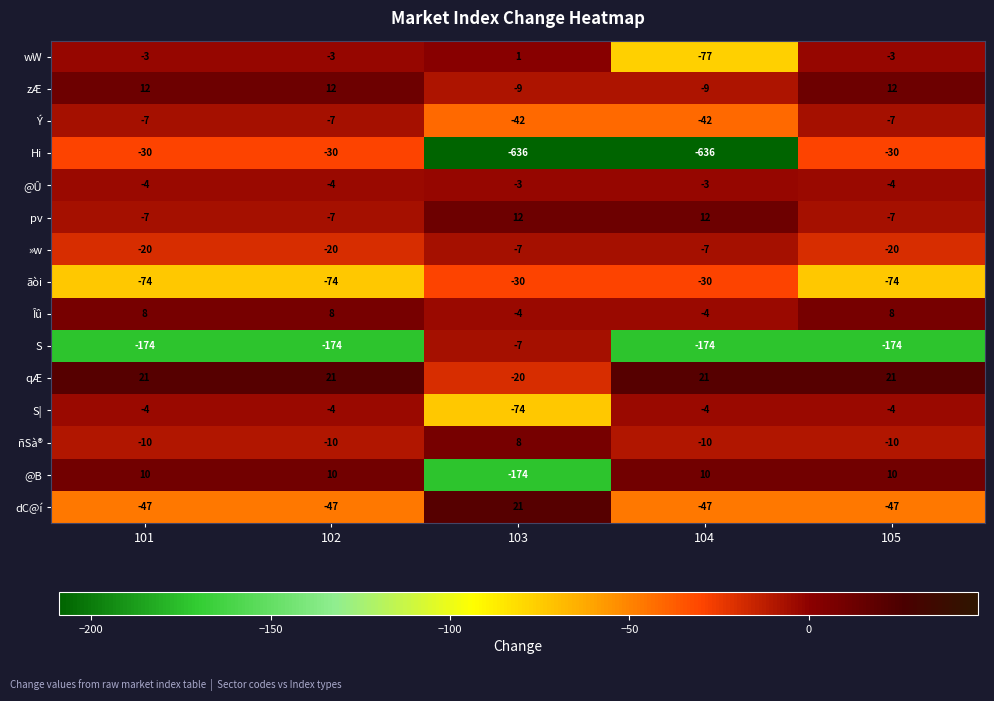

What is the spread (max minus min) of values at 105?

195